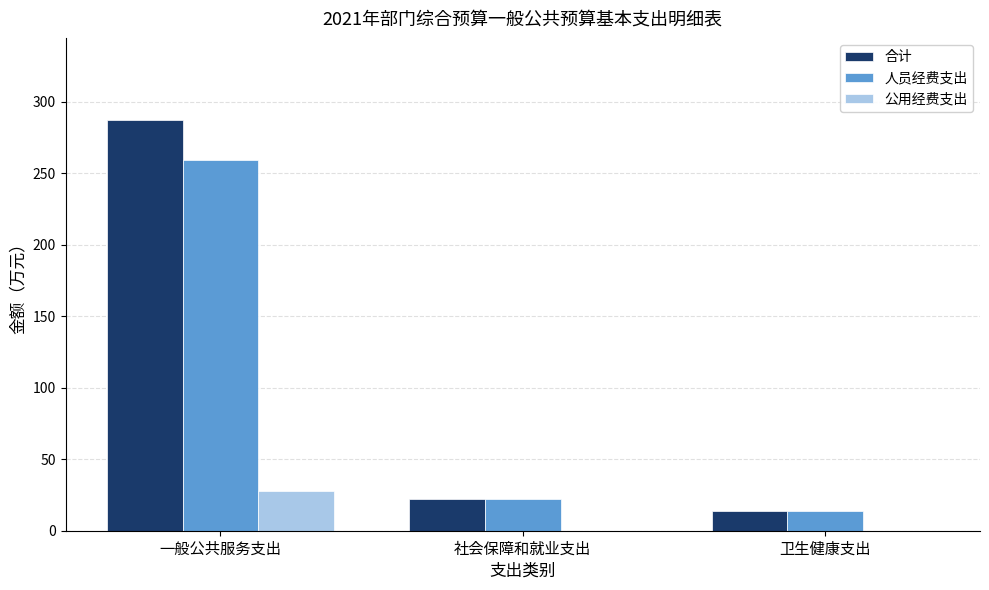

What are all the series names shown in the legend?

合计, 人员经费支出, 公用经费支出